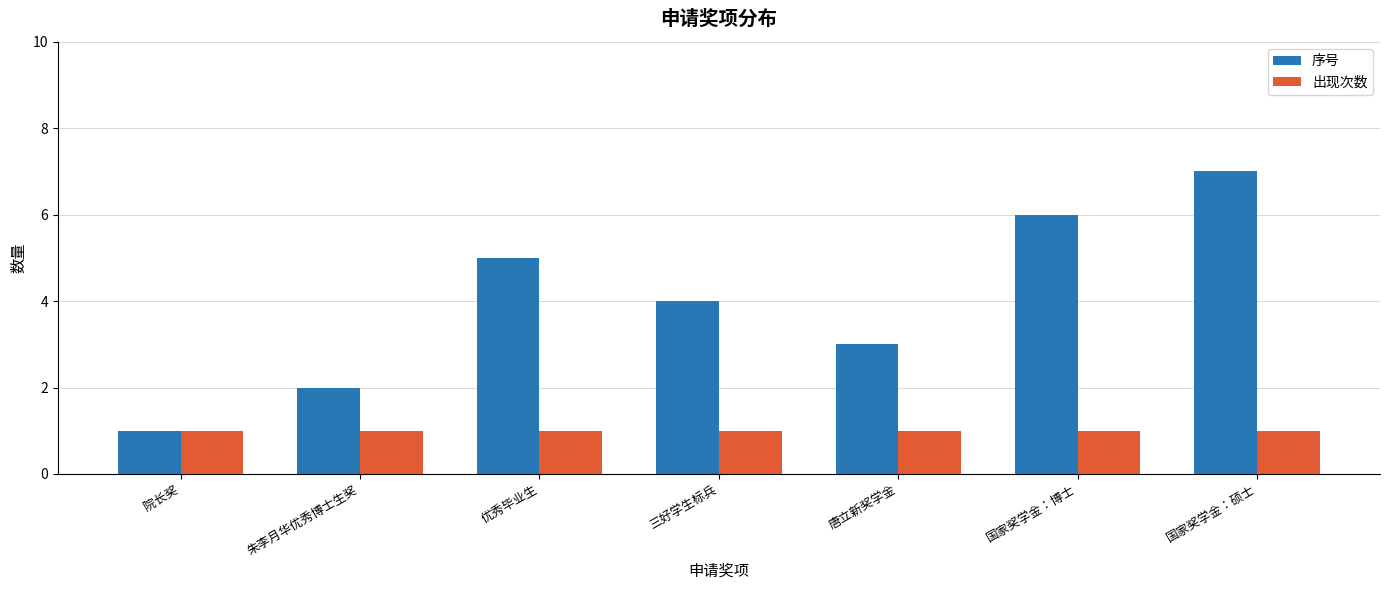

What position from the left is 优秀毕业生?

3